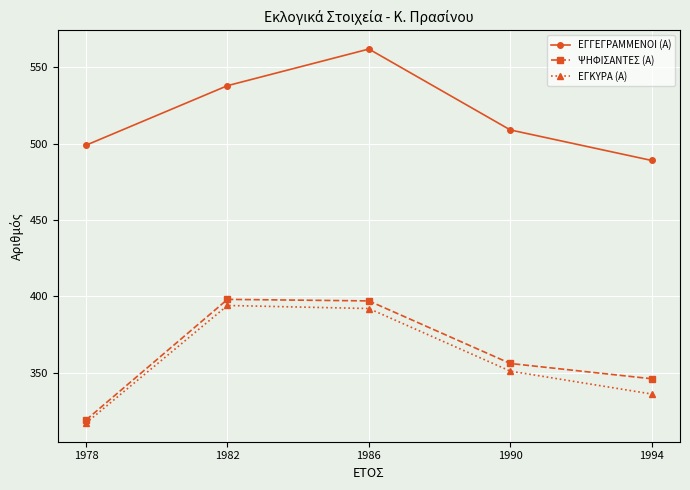

At how many categories does at least one series exceed 547?

1